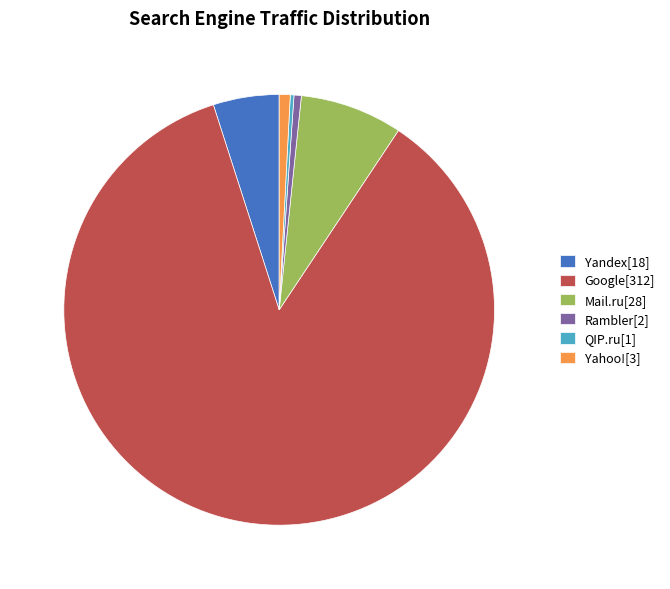

Is Google[312] the majority of the pie?

Yes